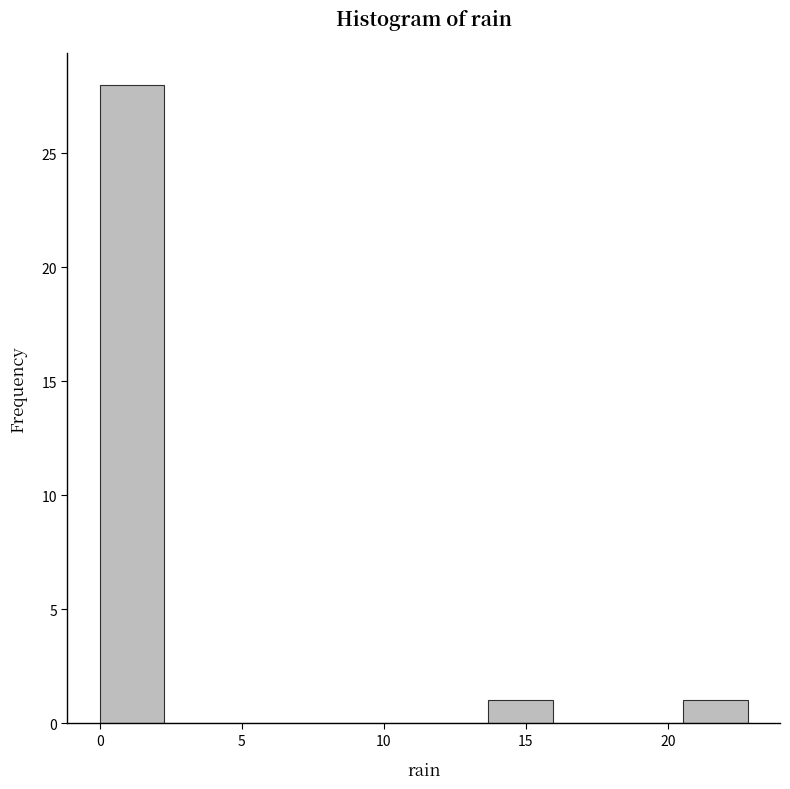

Reading left to right, list every bar in this chart as the range it spans on the x-axis followed by its height. Neither the bar edges nor the heights are printed on the chart, so give them approximately, as read against the axes.

0.0 to 2.5: 28
2.5 to 4.5: 0
4.5 to 7.0: 0
7.0 to 9.0: 0
9.0 to 11.5: 0
11.5 to 13.5: 0
13.5 to 16.0: 1
16.0 to 18.0: 0
18.0 to 20.5: 0
20.5 to 23.0: 1